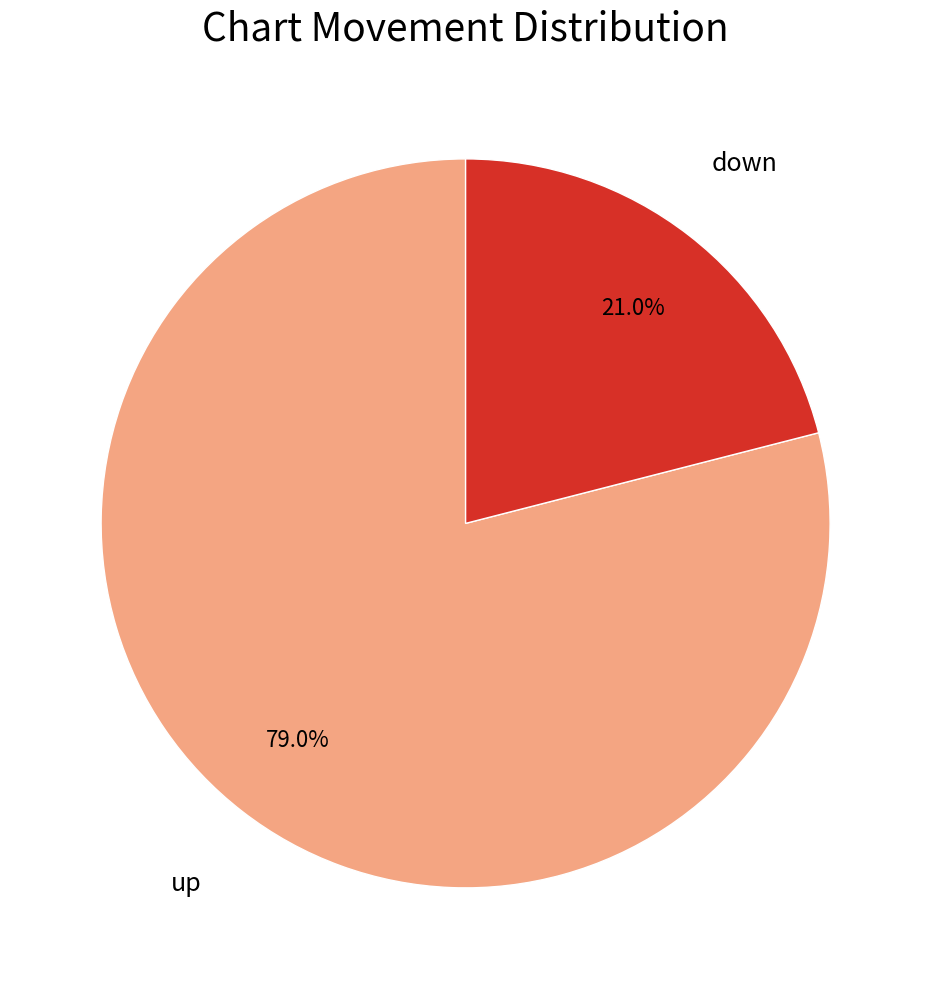

Does any single category account for the majority?

Yes